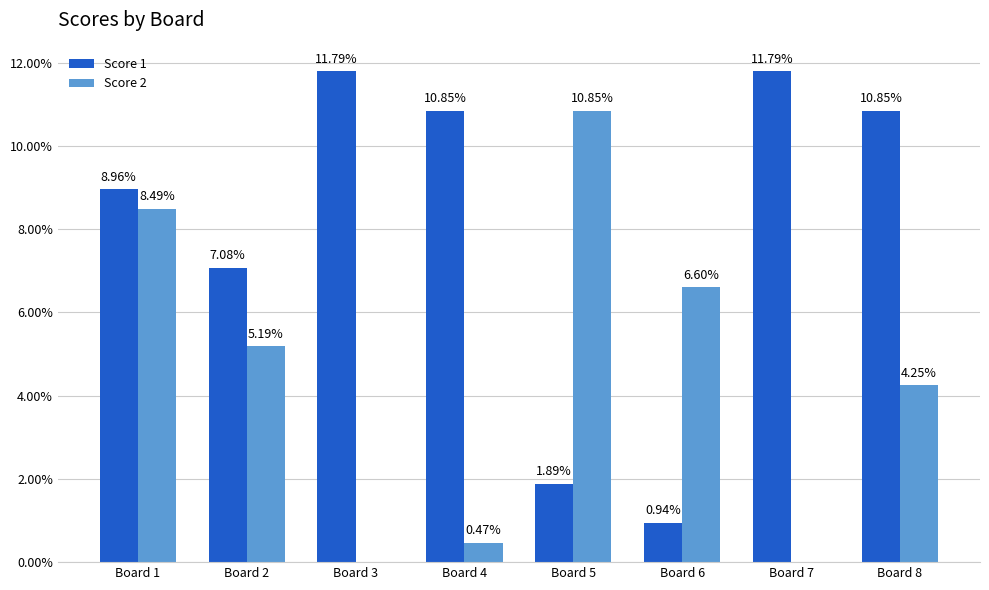

The value of Score 1 at Board 2 is 0.0. True or false?

False